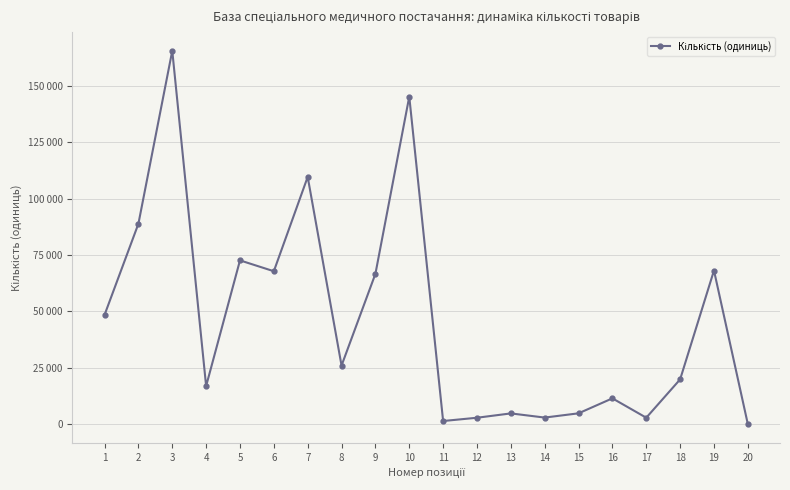

At which category does the chart reach its minimum across all series?

20